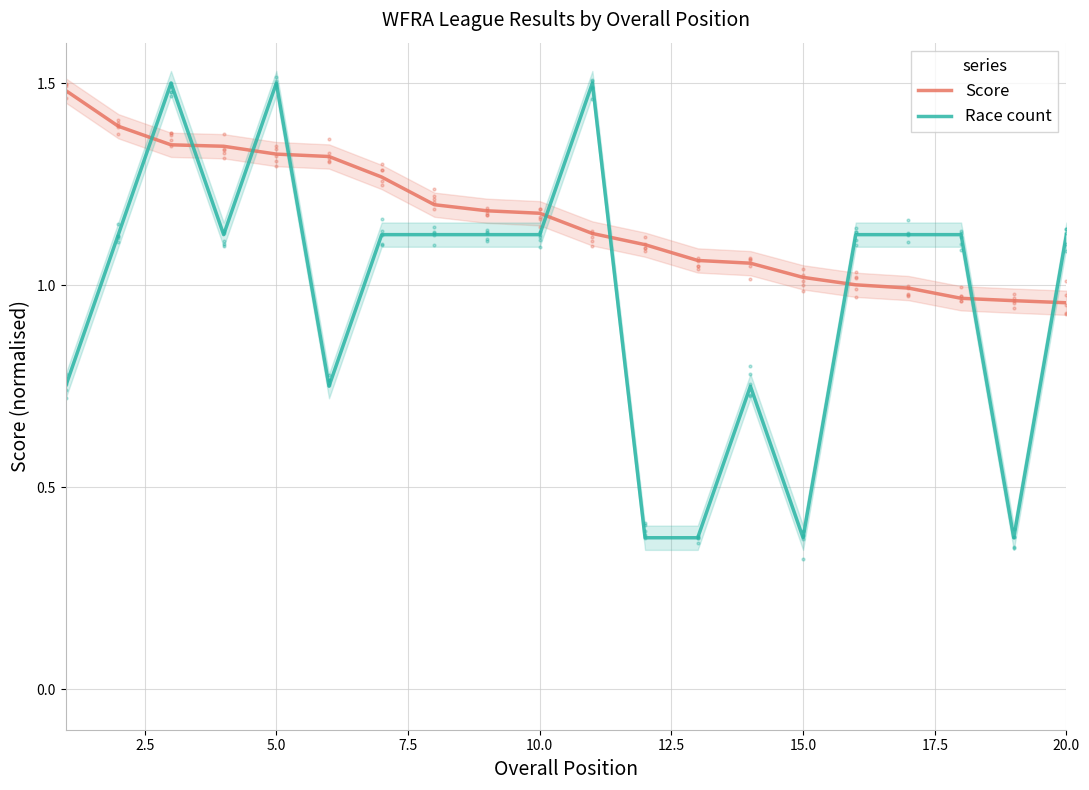

How many intersections are there between Score and Race count?

9